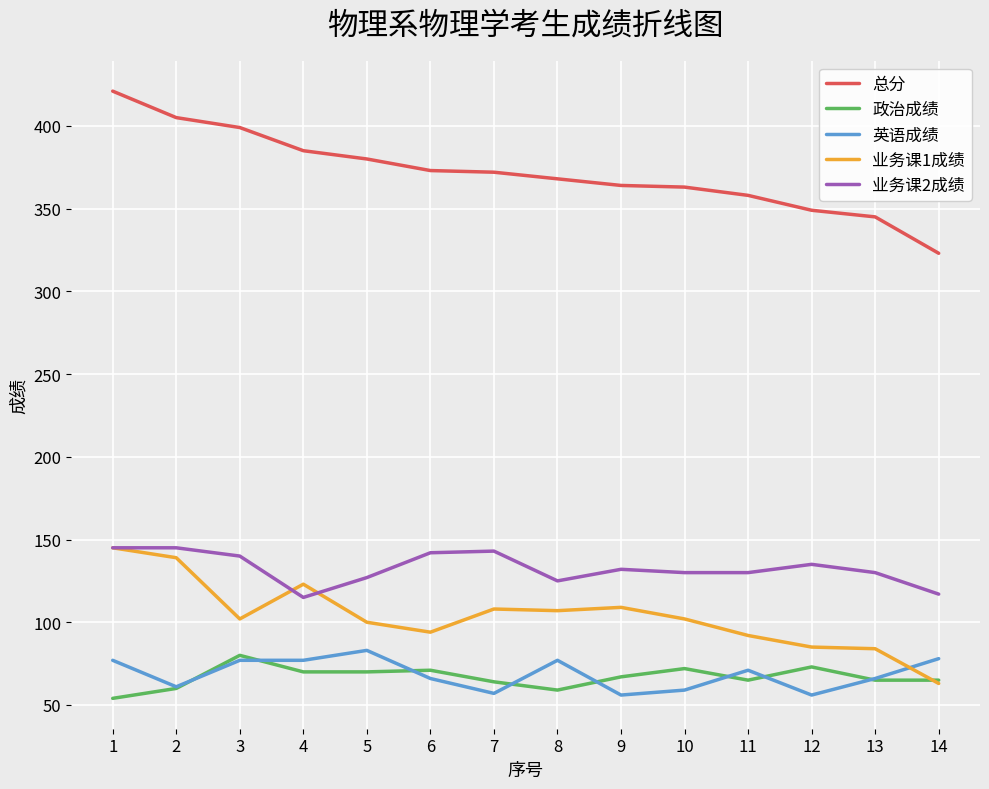

What is the smallest value displayed?

54